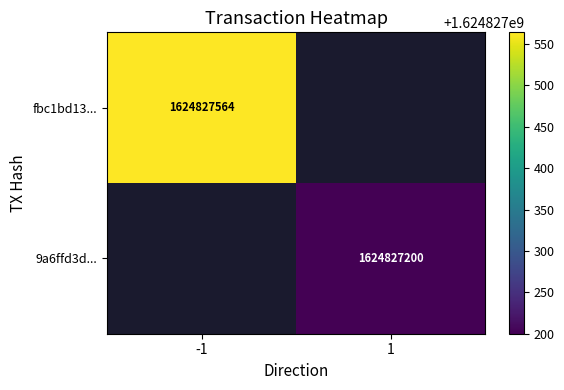

Reading left to right, transcribe all the data shown in this chart.

fbc1bd13658e4e080675c91b24e72cadbaedcf8: -1	1624827564
9a6ffd3d6621c4f764fe008e24b17bd4325ae9b: 1	1624827200